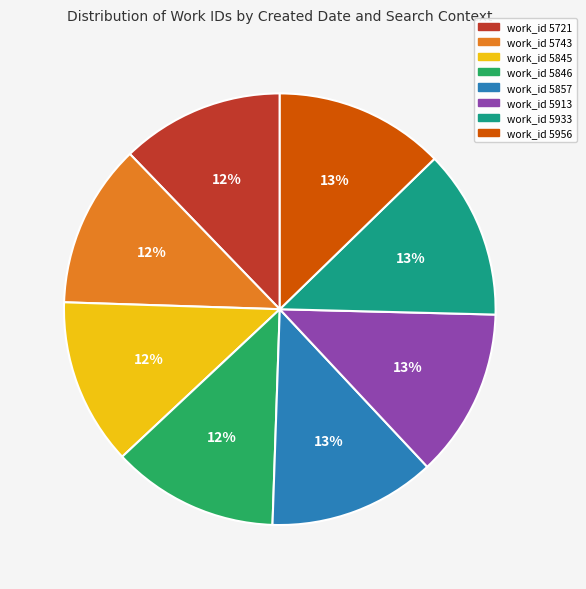

Is there any slice that represents more than half of the pie?

No